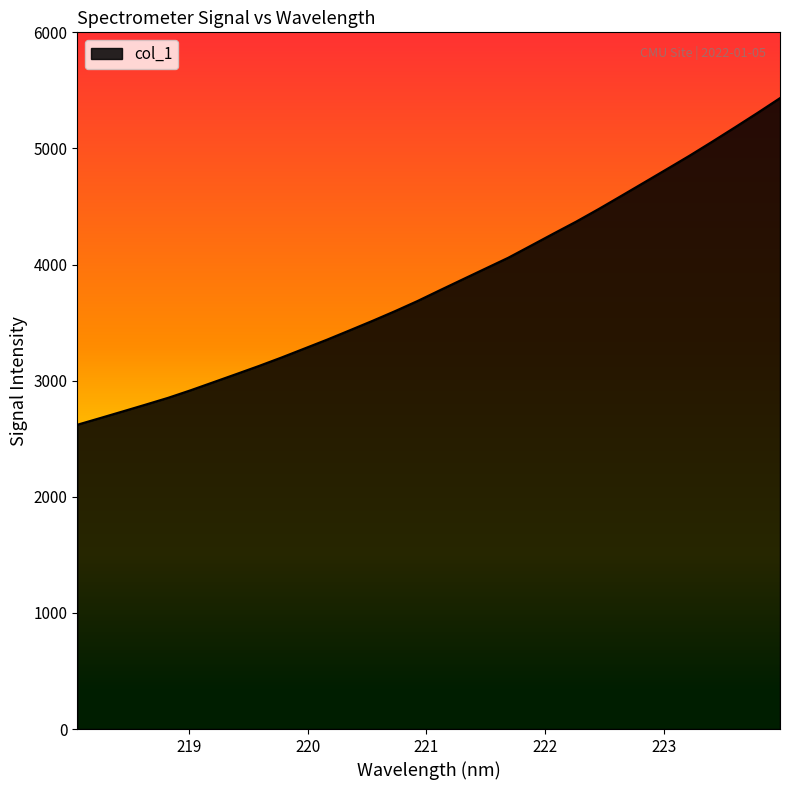

What is the smallest value displayed?

2620.6